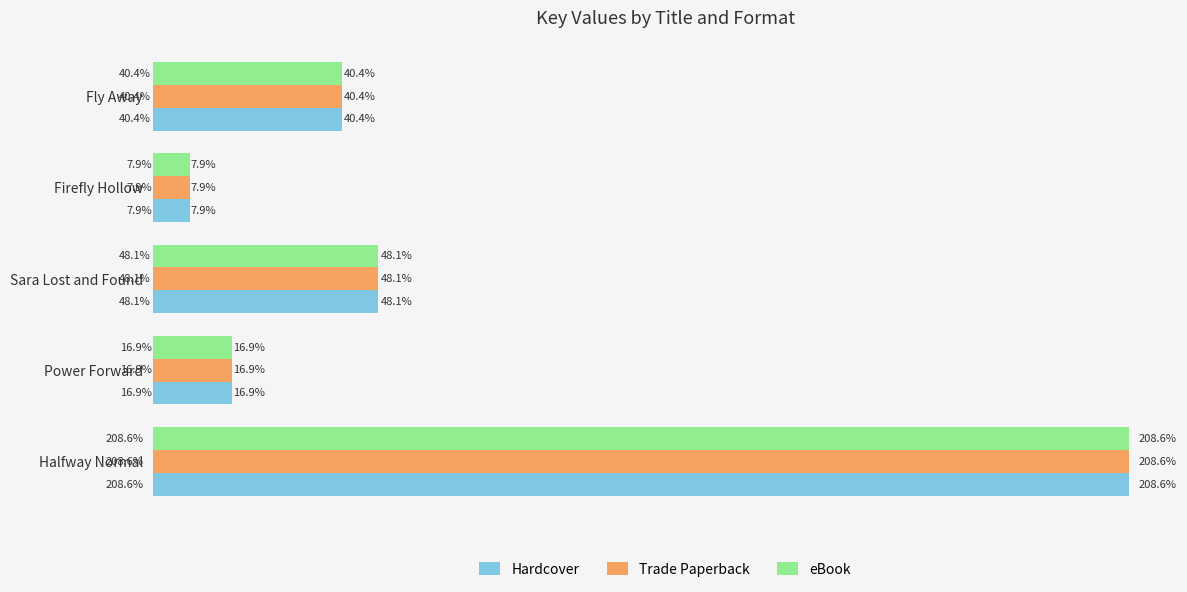

Rank the series by their maximum value, from highest to lowest.

Hardcover, Trade Paperback, eBook